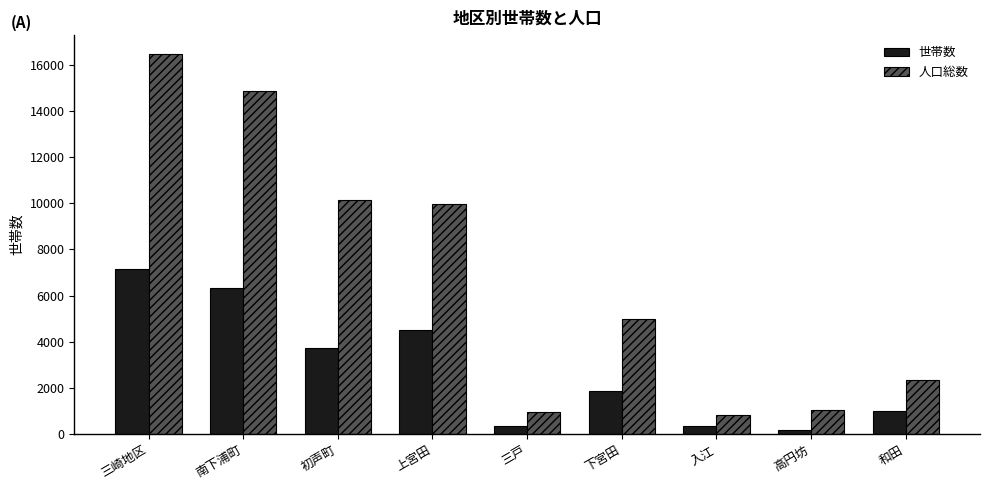

How many bars are there in total?

18